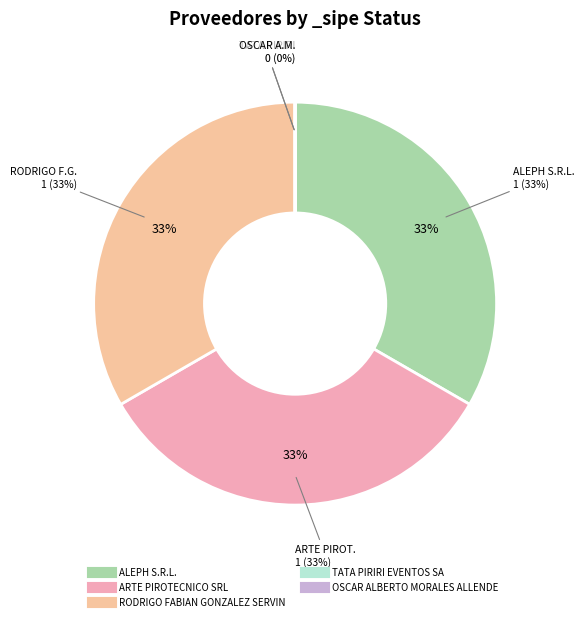

Which has a higher value, ALEPH S.R.L. or ARTE PIROTECNICO SRL?

ALEPH S.R.L.